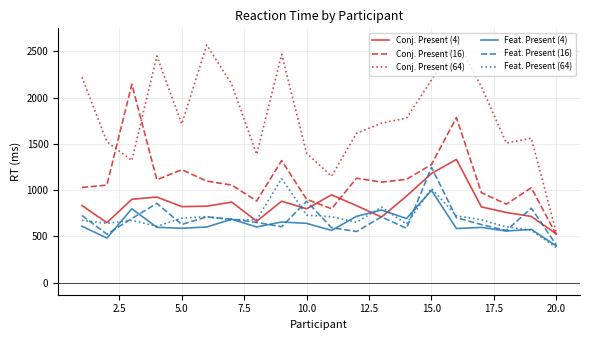

True or false: Feat. Present (16) and Conj. Present (64) intersect in this chart.

False